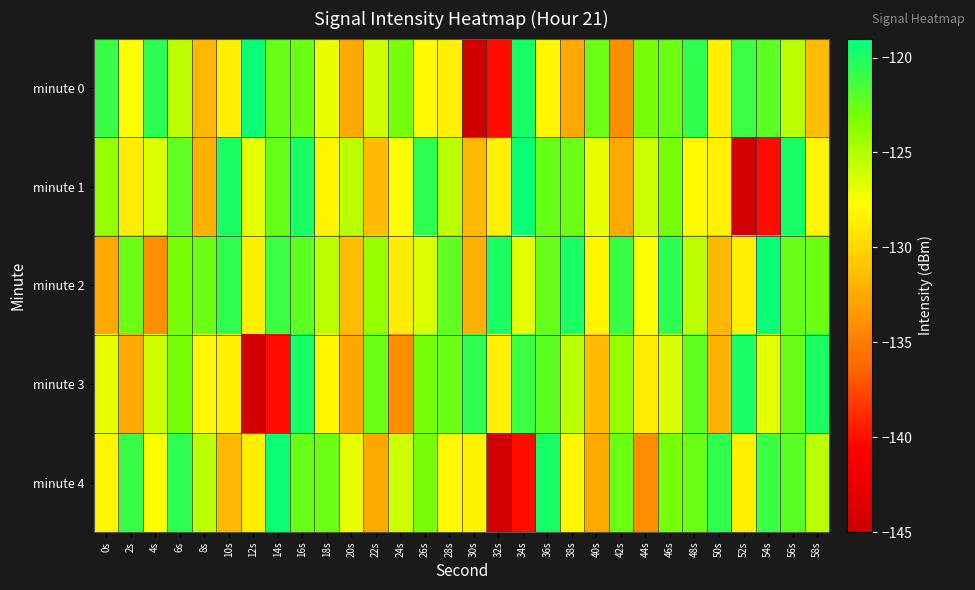

How many data points does each series have?

30